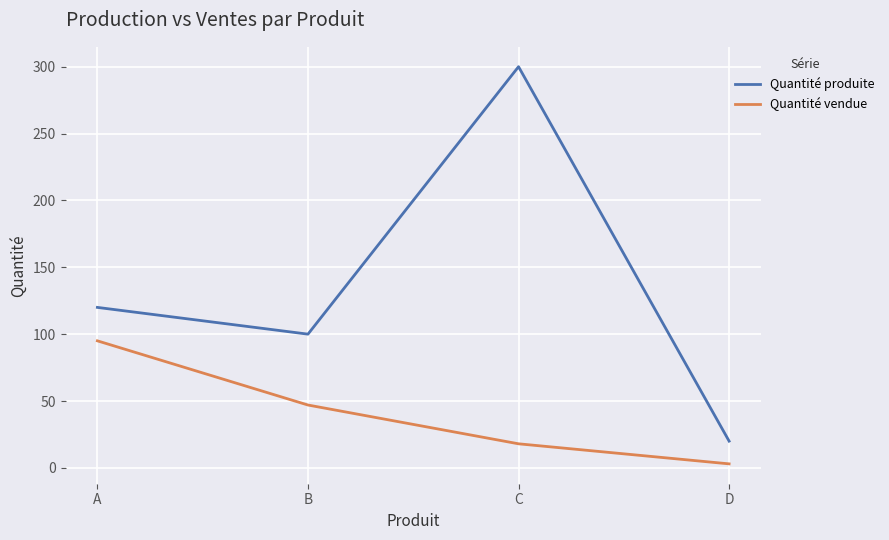

Between A and C, which series saw the biggest shift?

Quantité produite